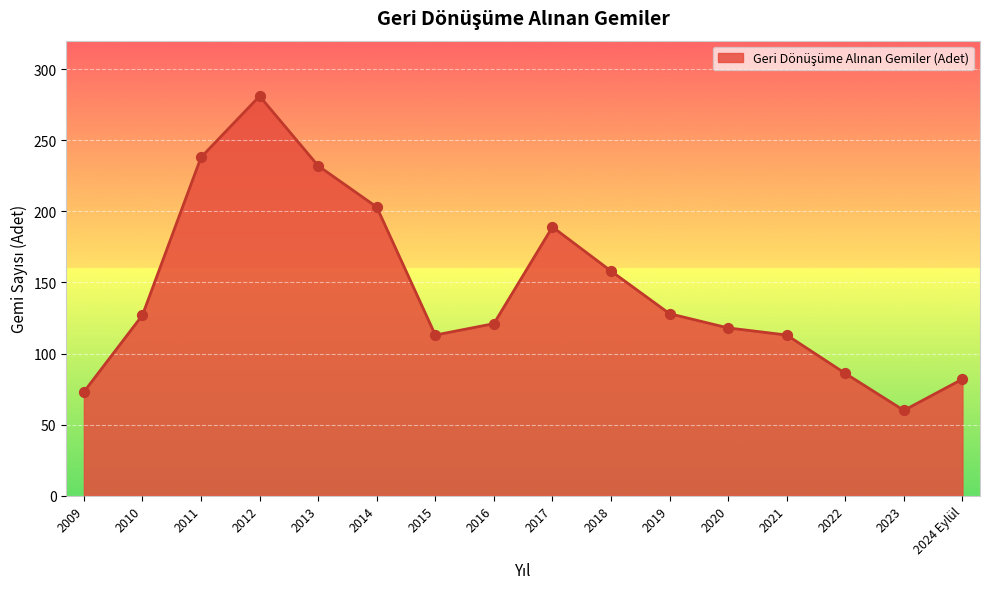

Between 2012 and 2024 Eylül, which is larger?

2012